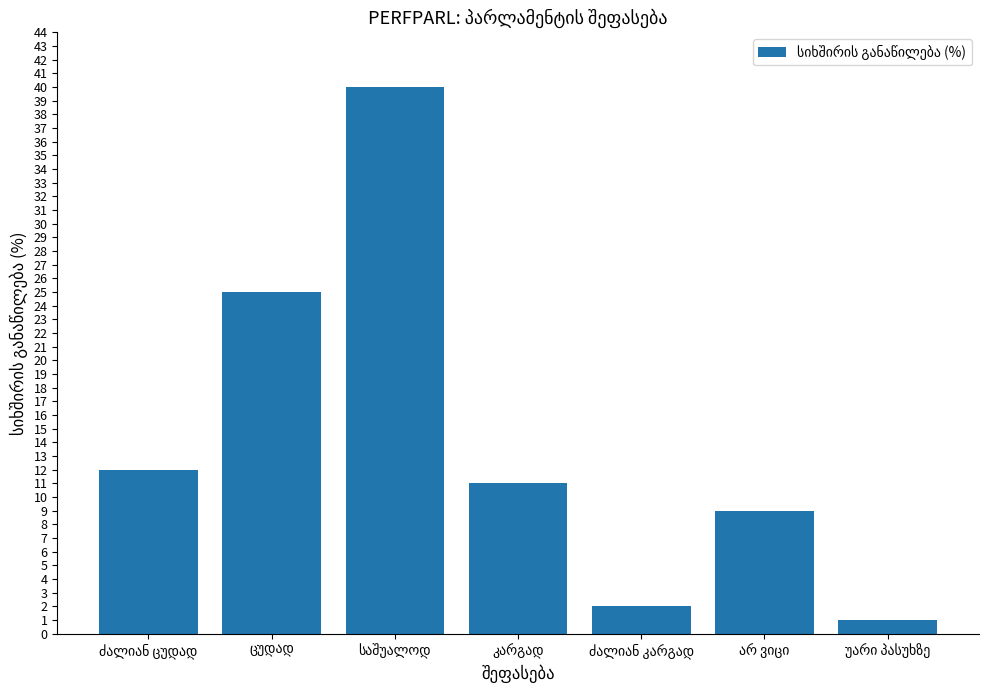

What is the maximum value shown in the chart?

40